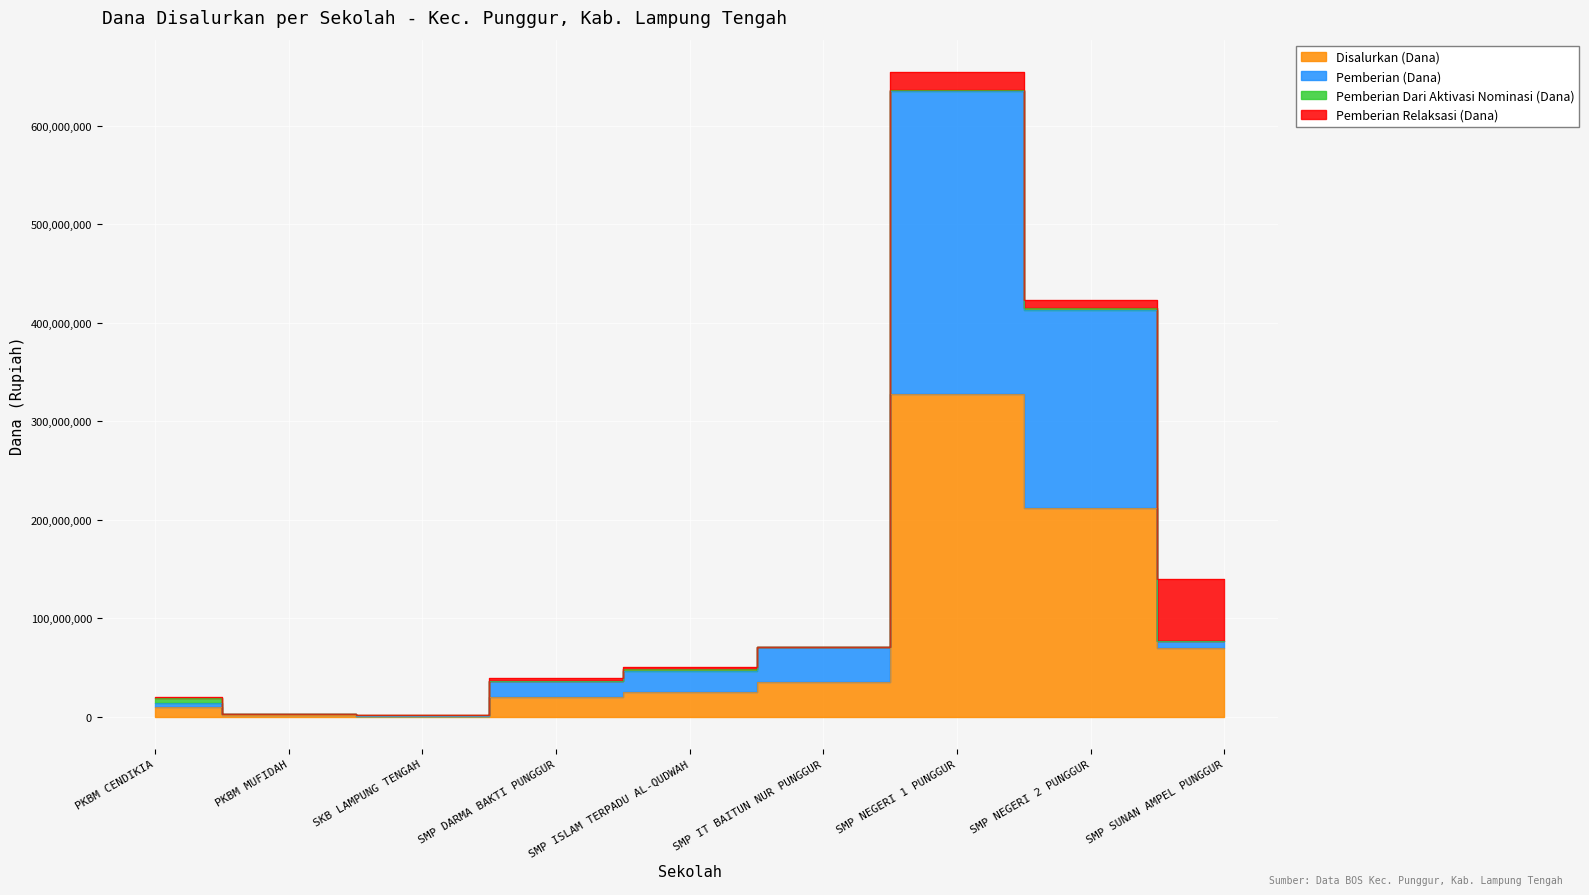

At which category does Pemberian (Siswa) reach its first local peak?

SMP NEGERI 1 PUNGGUR